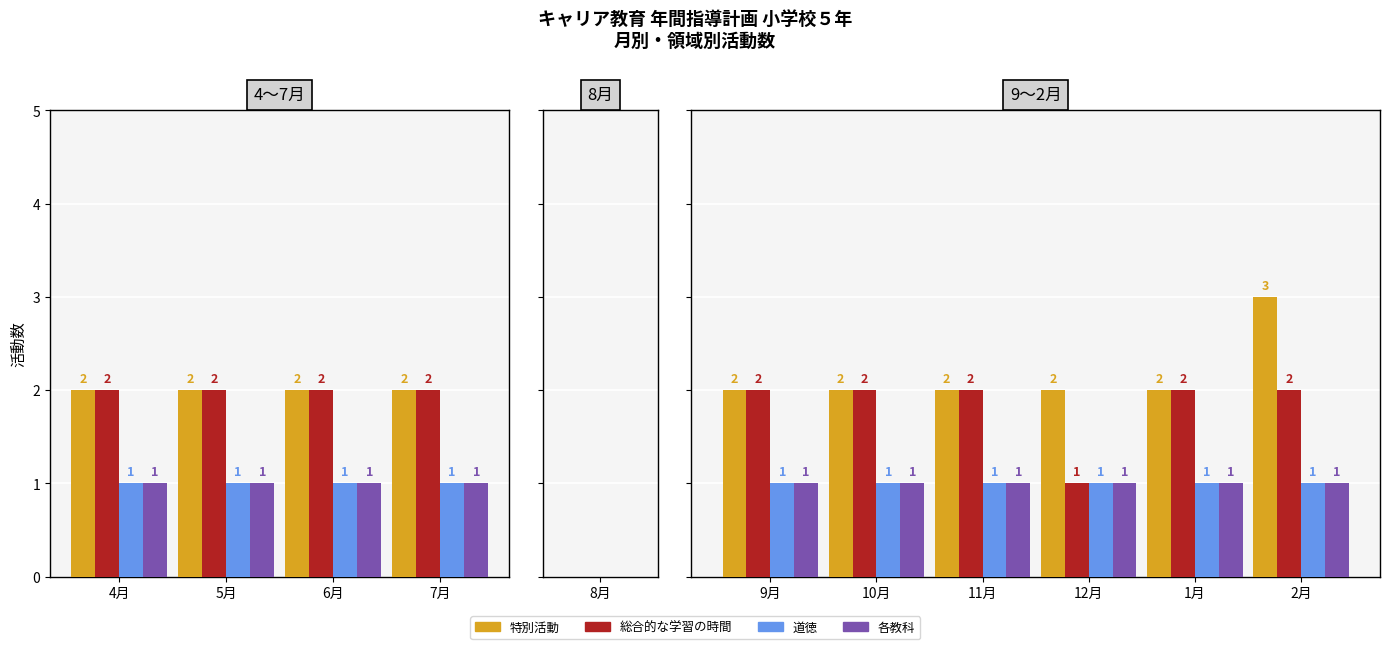

Rank the series by their maximum value, from lowest to highest.

道徳, 各教科, 総合的な学習の時間, 特別活動